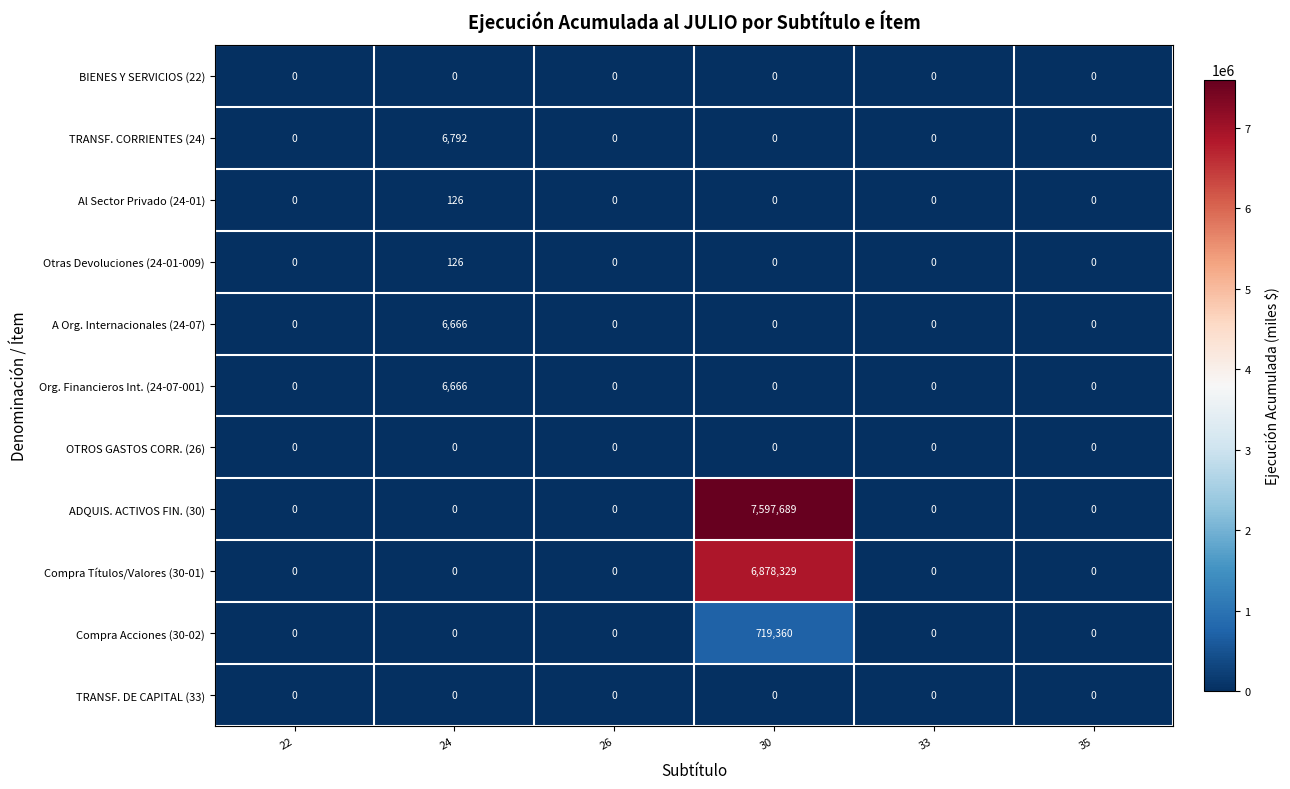

What is the difference between the maximum and minimum values in the Al Sector Privado (24-01) series?

126